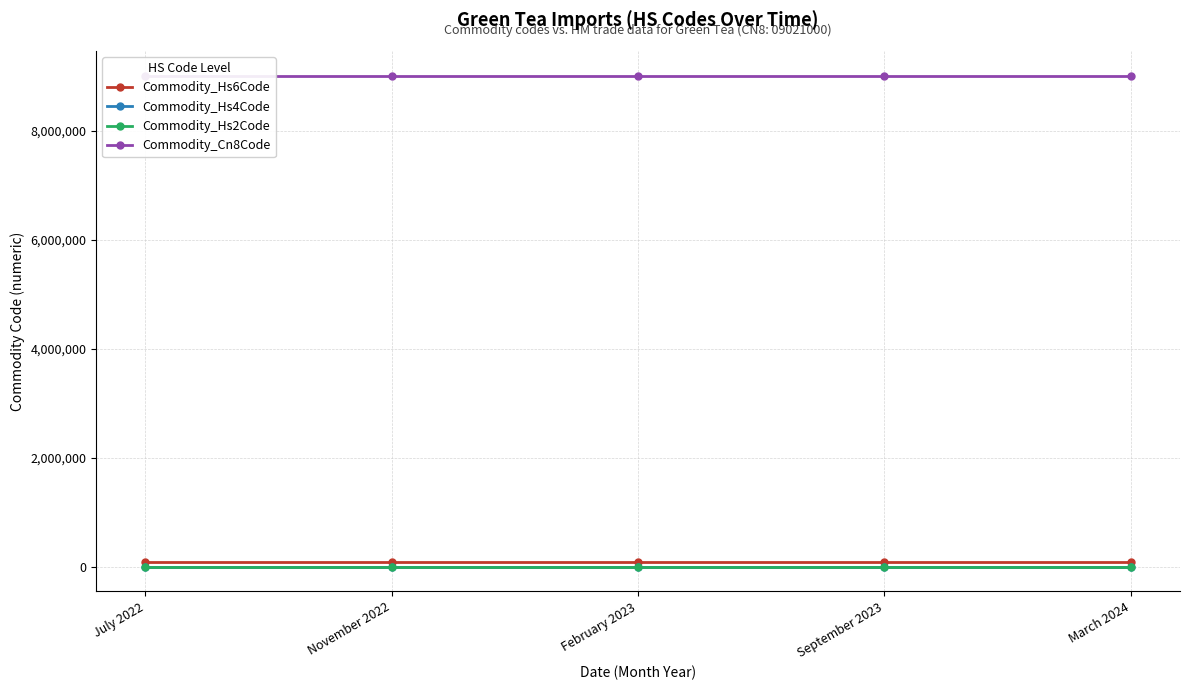

The value of Commodity_Cn8Code at March 2024 is 16020184. True or false?

False